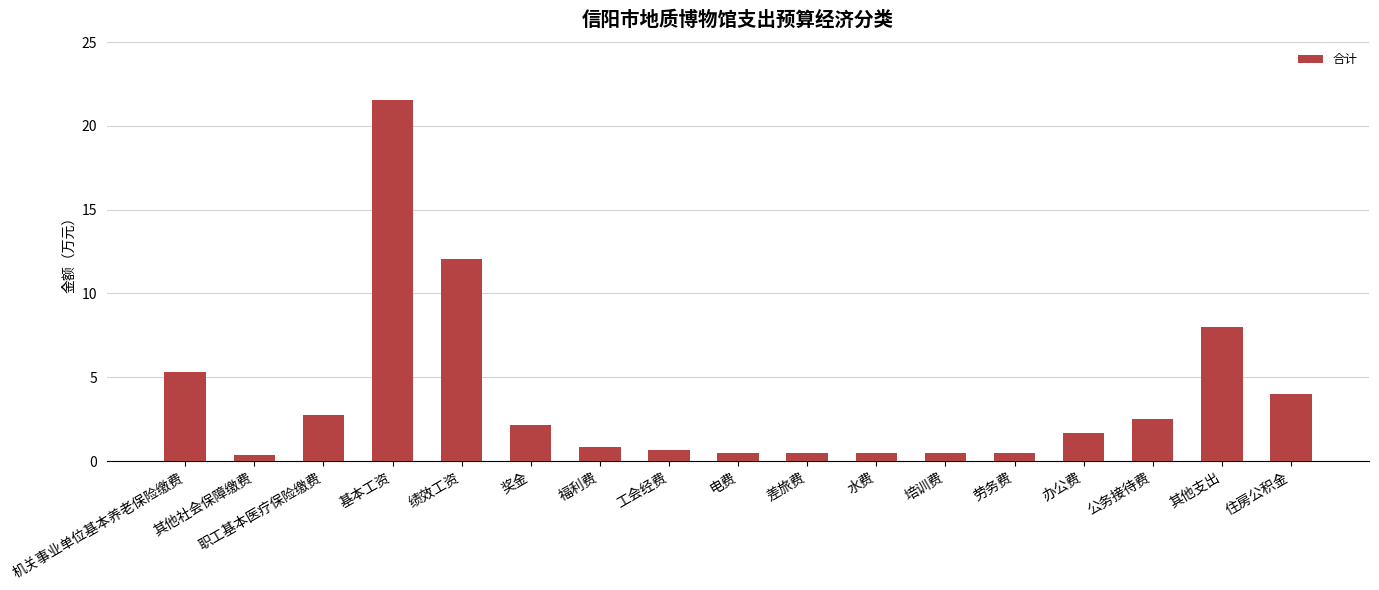

Are the bars horizontal?

No